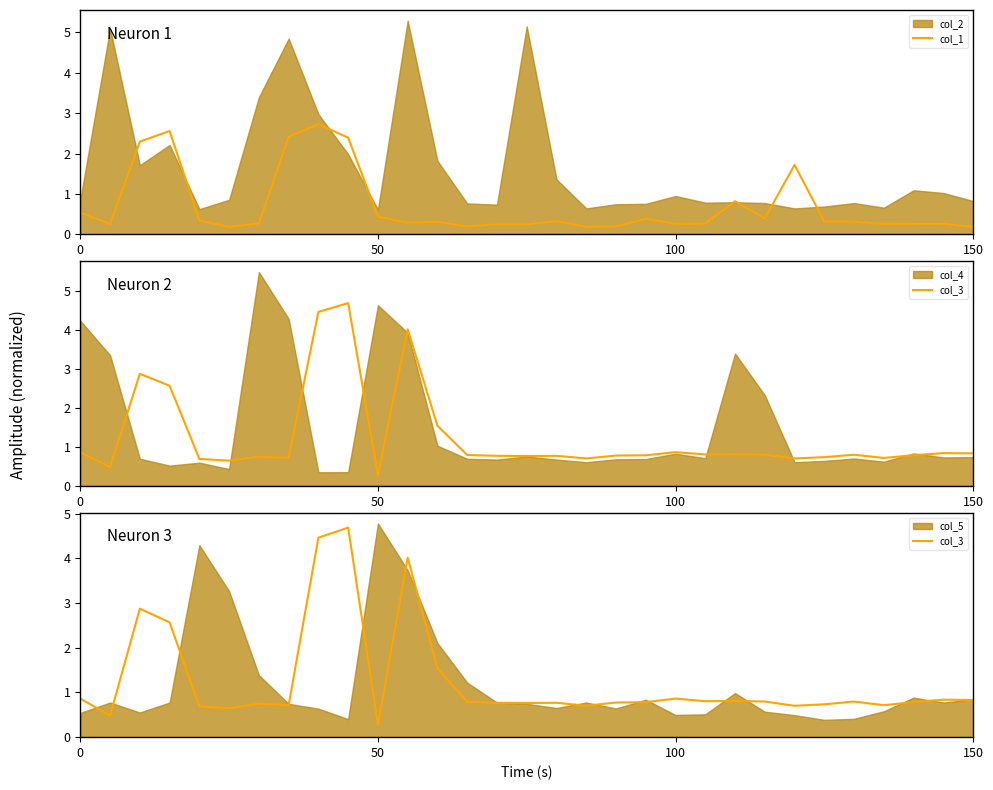

What is the average value of the col_1 series?

0.7